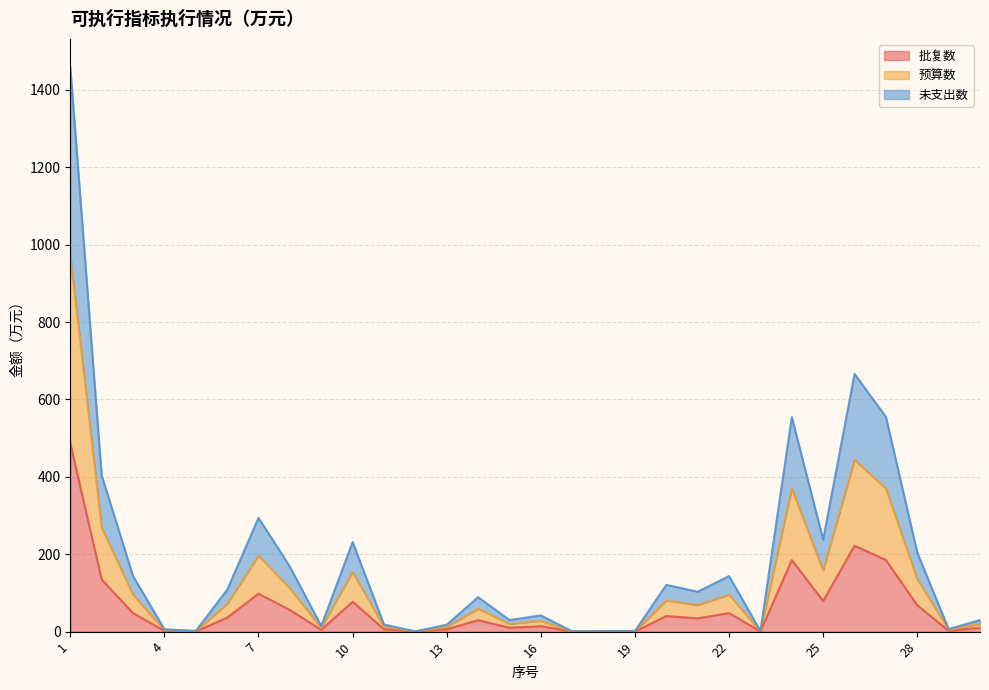

Does the chart have visible grid lines?

Yes